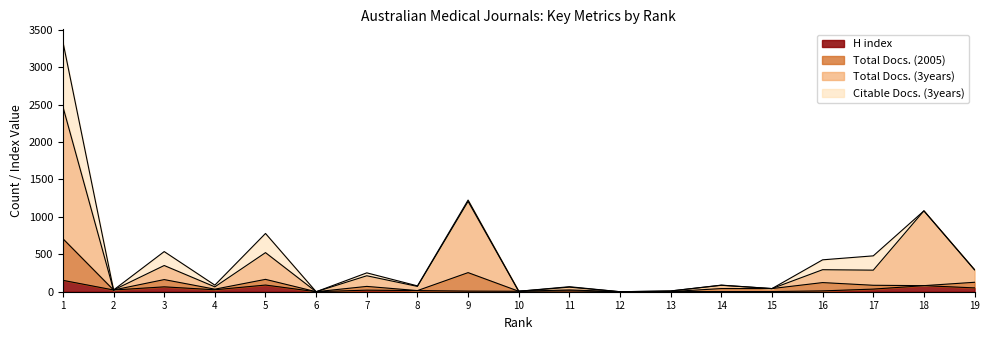

Where does the Total Docs. (2005) series first go above 42?

1